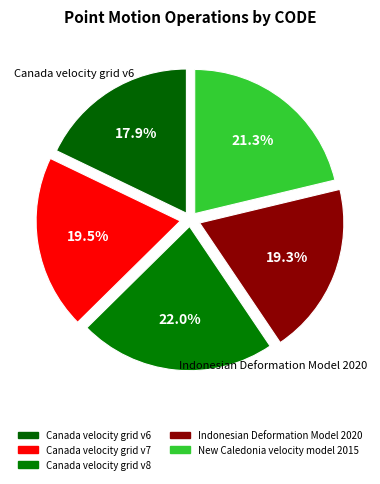

Is there a majority slice in this chart?

No